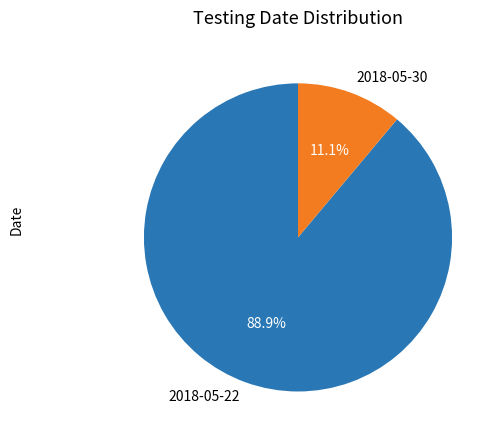

To the nearest percent, what portion does 2018-05-22 represent?

89%